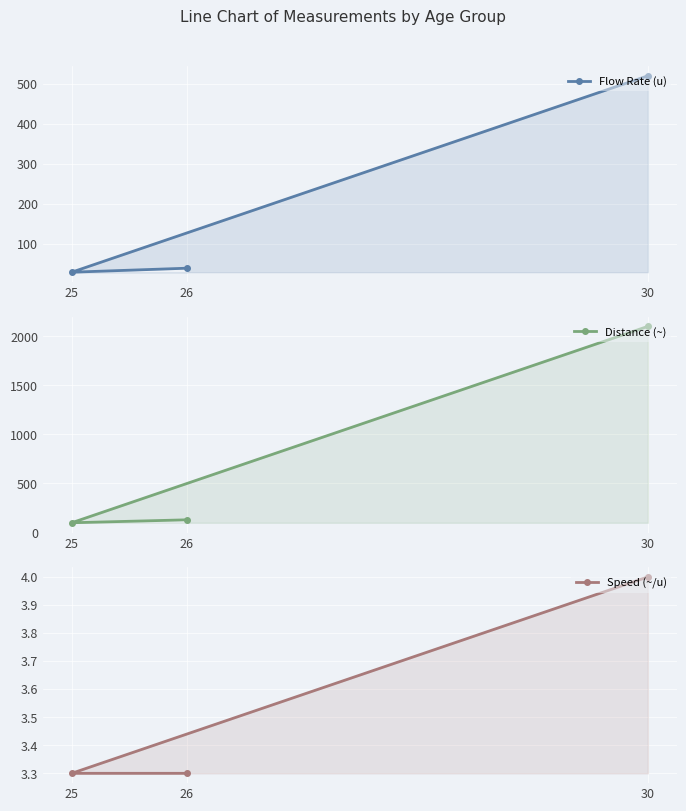

Is it true that Distance (~) equals 100.0 at 25?

True